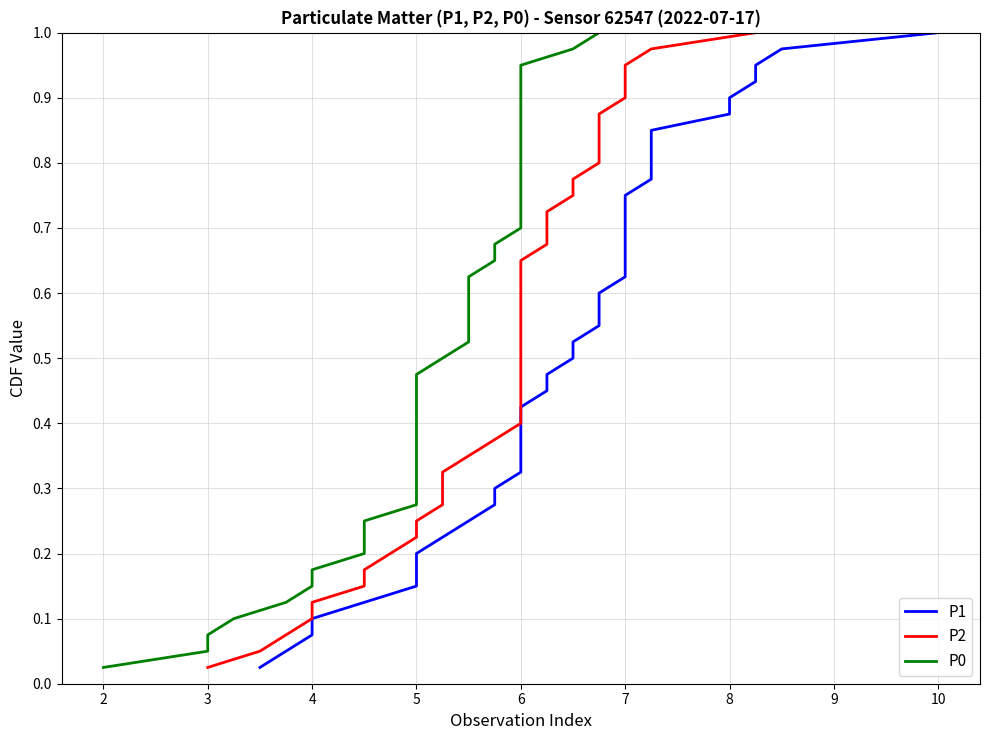

What is the average value of the P1 series?

0.5